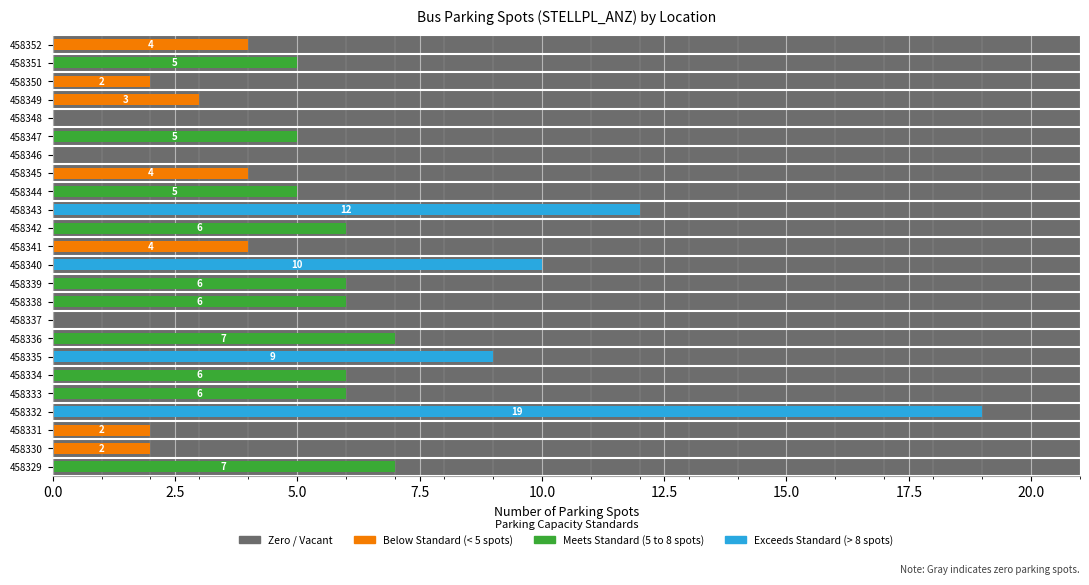

What is the difference between the values at 458349 and 458347?

2